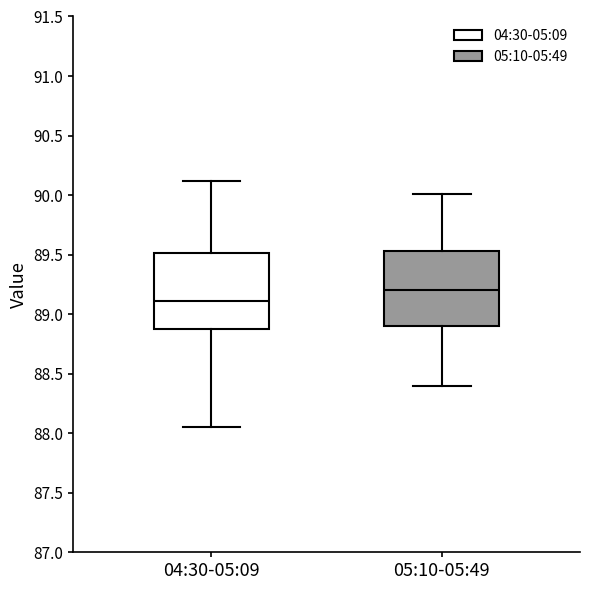

Where is the lower edge of the box for 04:30-05:09 on the y-axis? The values are not printed on the chart, so give them approximately, as read against the axis.

88.90